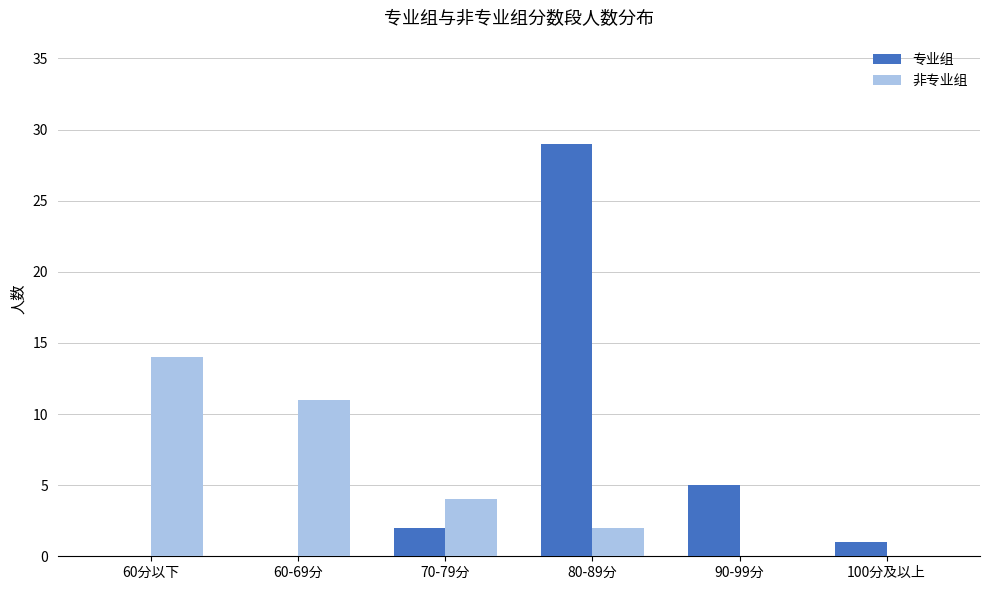

What are all the series names shown in the legend?

专业组, 非专业组